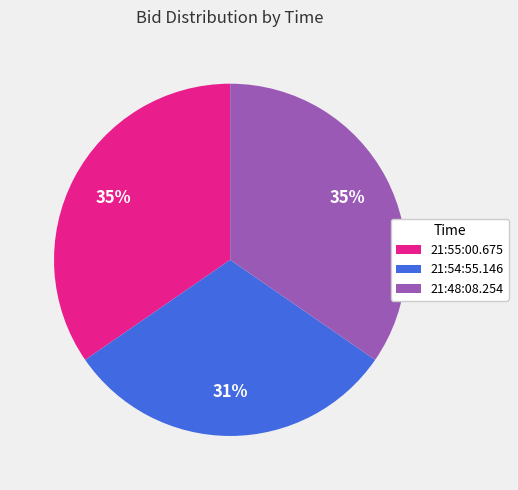

Which category has the smallest portion of the pie?

21:54:55.146